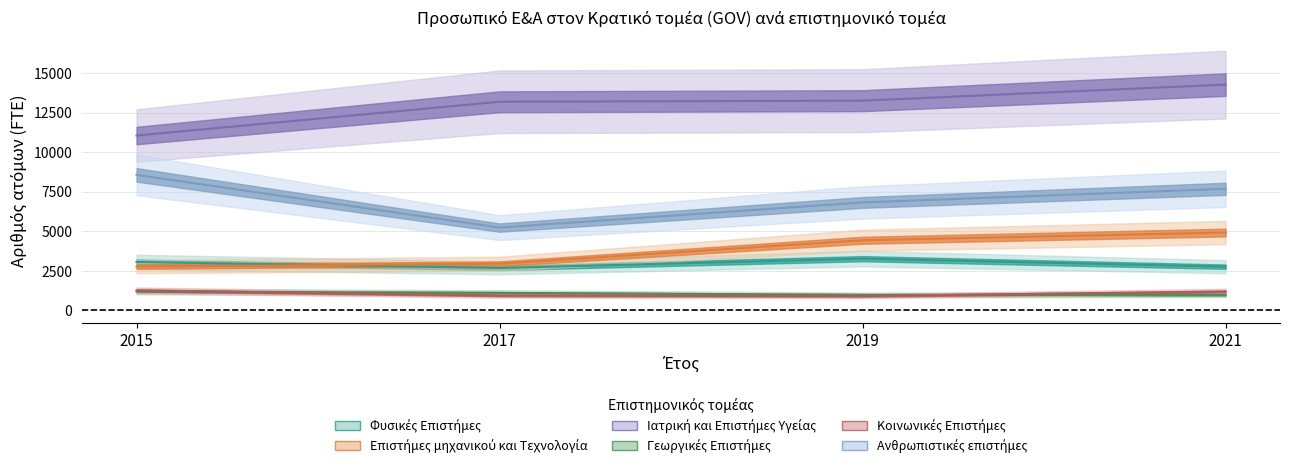

What is the sum of all Ιατρική και Επιστήμες Υγείας values?

51805